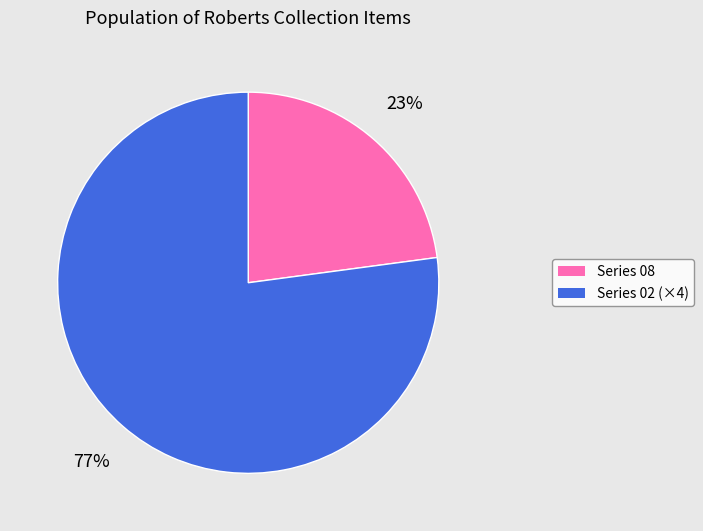

True or false: Series 08 accounts for 23% of the total.

True